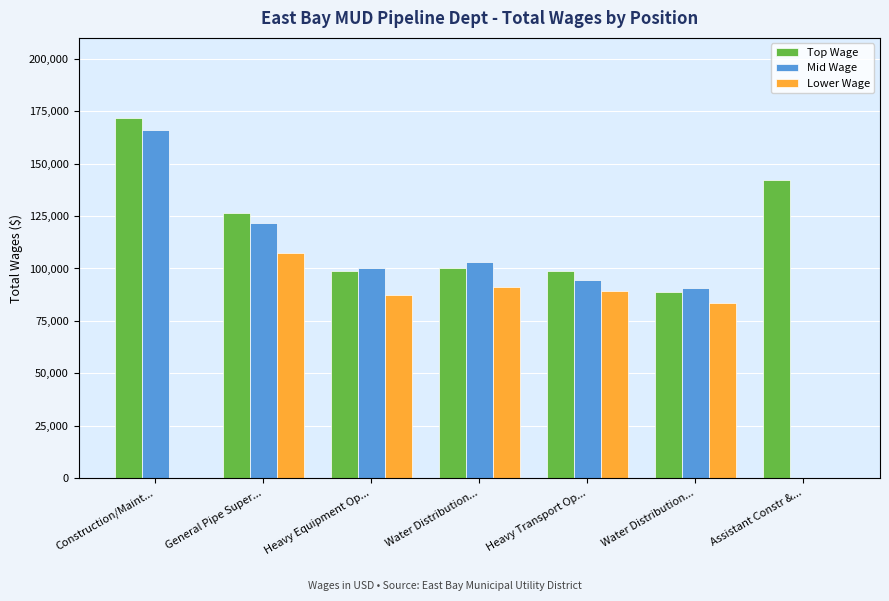

What is the highest value of the Mid Wage series?

165955